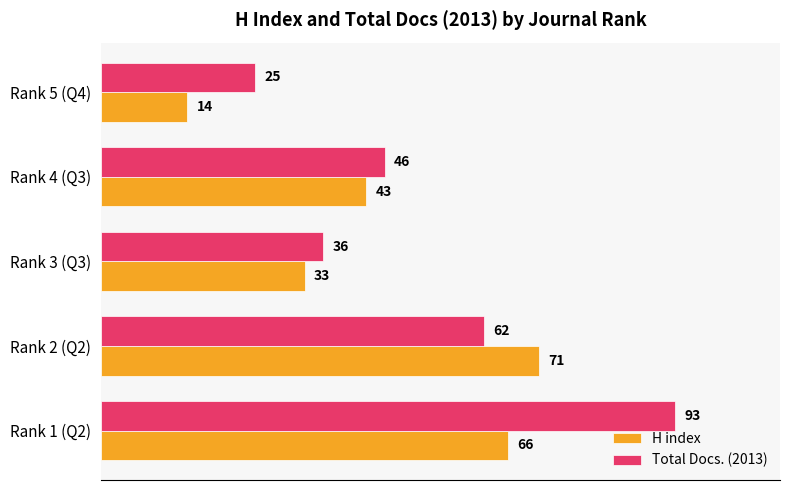

The H index series shows 66 at Rank 1 (Q2). True or false?

True